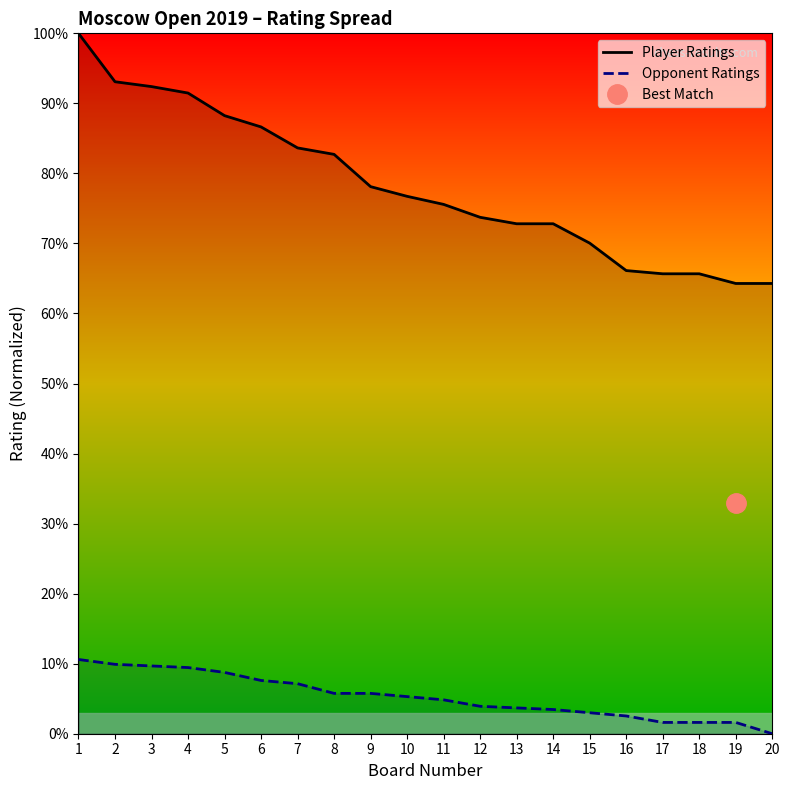

Which has a higher value, 12 or 15?

12